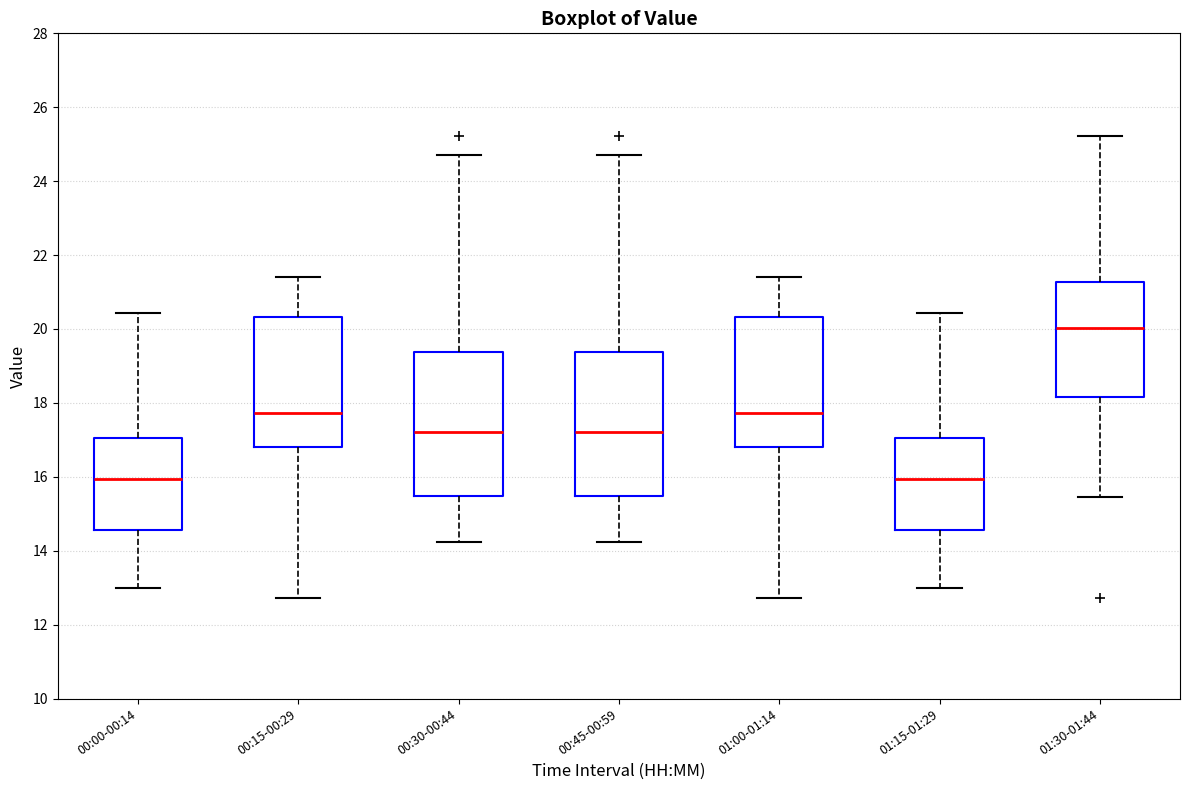

Reading left to right, transcribe this box plot: for each box, give where its median line is, the range the box spans, and where its two whiskers end, as read against the y-axis. The values are not printed on the chart, so give them approximately, as read against the axis.

00:00-00:14: median 16.0, box 14.6 to 17.0, whiskers 13.0 to 20.4
00:15-00:29: median 17.8, box 16.8 to 20.4, whiskers 12.8 to 21.4
00:30-00:44: median 17.2, box 15.4 to 19.4, whiskers 14.2 to 24.8
00:45-00:59: median 17.2, box 15.4 to 19.4, whiskers 14.2 to 24.8
01:00-01:14: median 17.8, box 16.8 to 20.4, whiskers 12.8 to 21.4
01:15-01:29: median 16.0, box 14.6 to 17.0, whiskers 13.0 to 20.4
01:30-01:44: median 20.0, box 18.2 to 21.2, whiskers 15.4 to 25.2